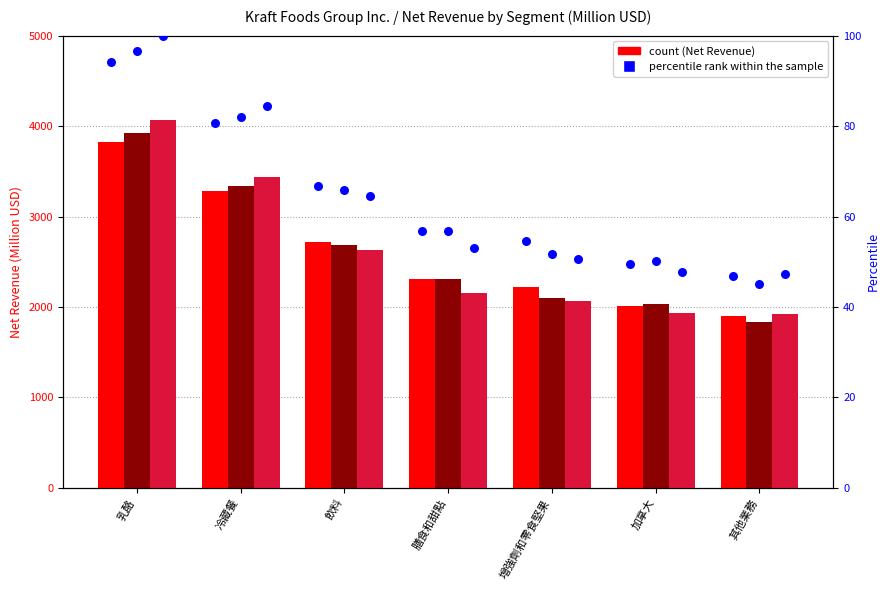

What is the total value across all series at 乳酪?

290.7